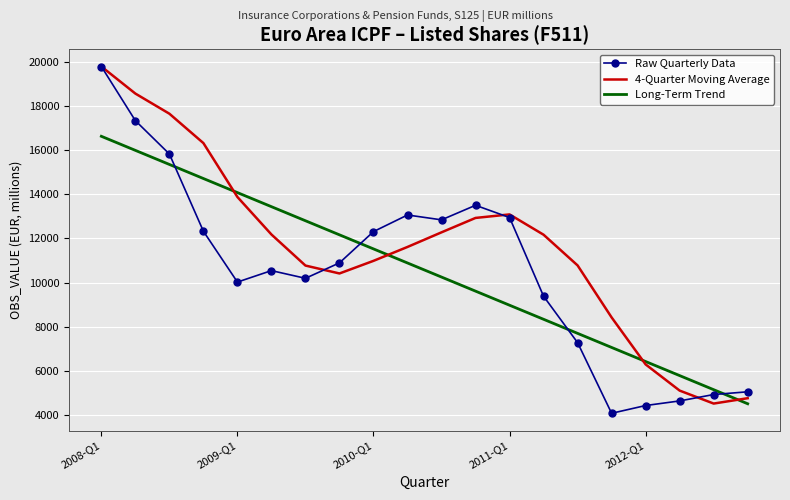

Which series has the widest spread of values?

Raw Quarterly Data